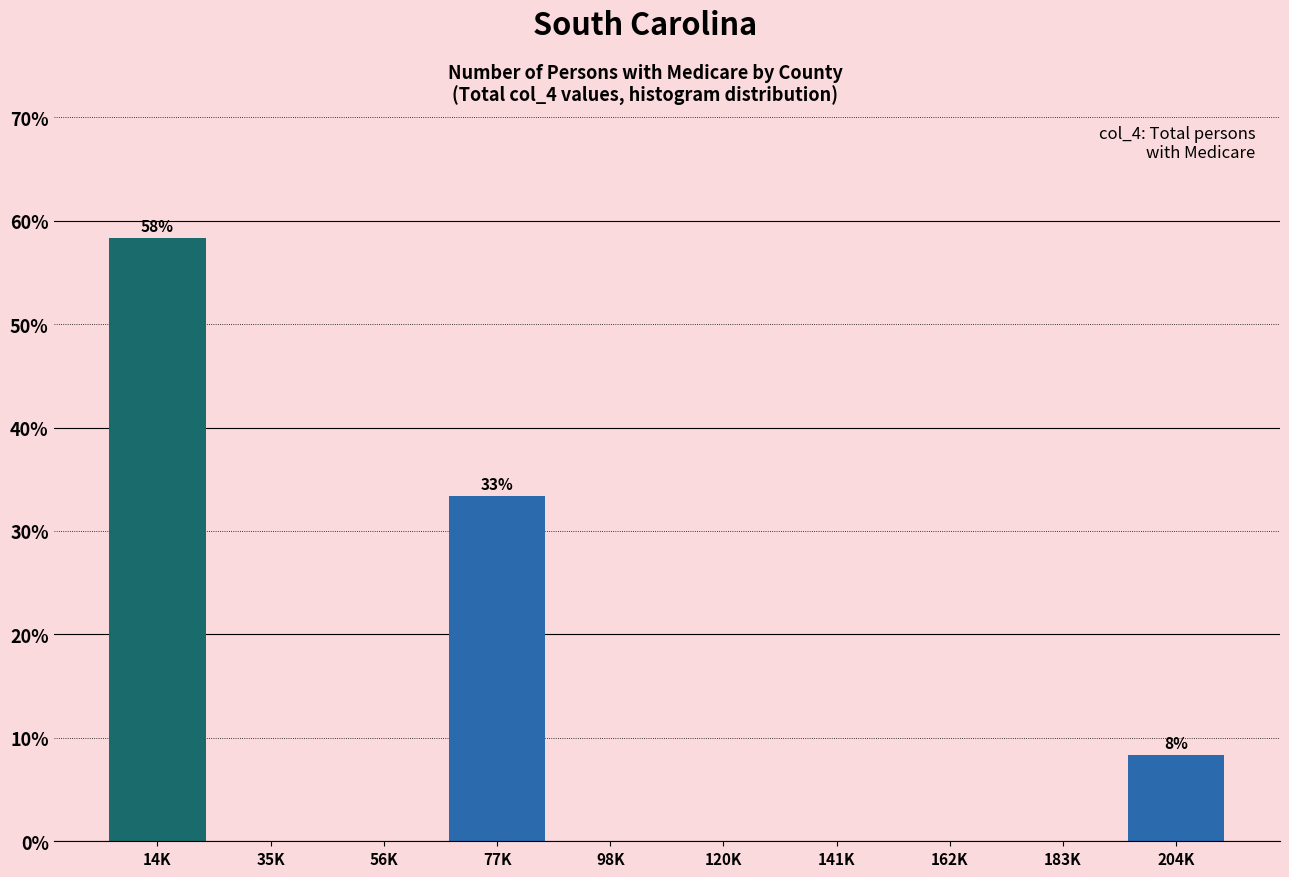

Reading left to right, what are all the values shown in this chart?

14K=58.3	35K=0.0	56K=0.0	77K=33.3	98K=0.0	120K=0.0	141K=0.0	162K=0.0	183K=0.0	204K=8.3